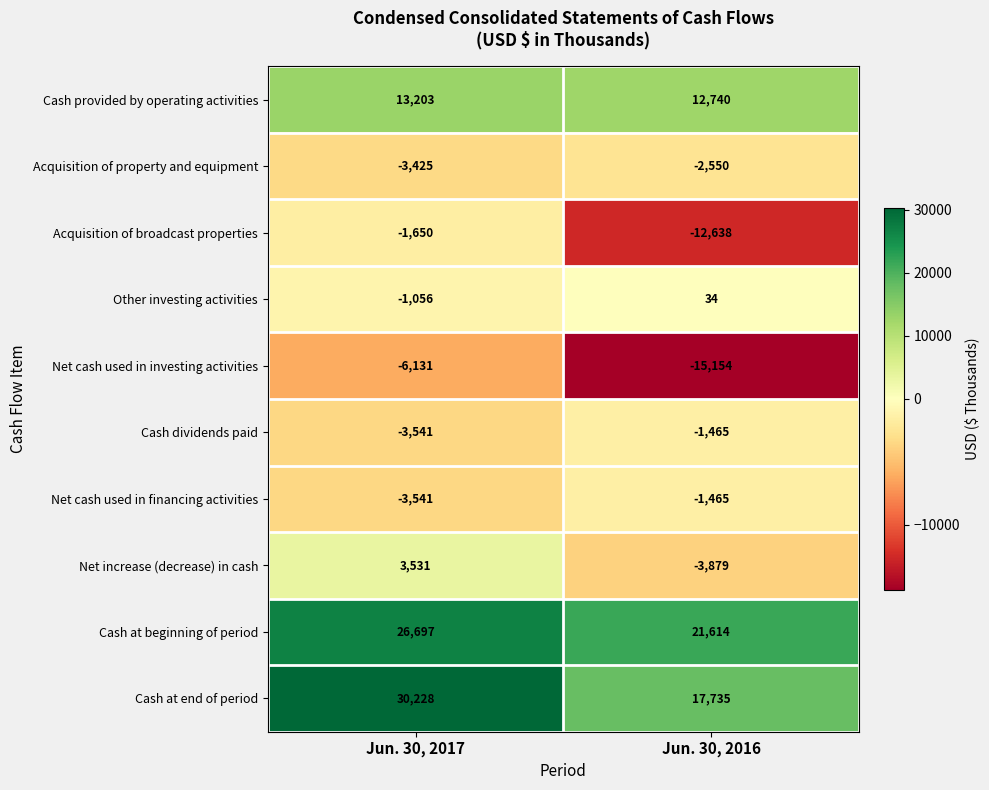

True or false: Cash provided by operating activities has a value of 18963 at Jun. 30, 2016.

False